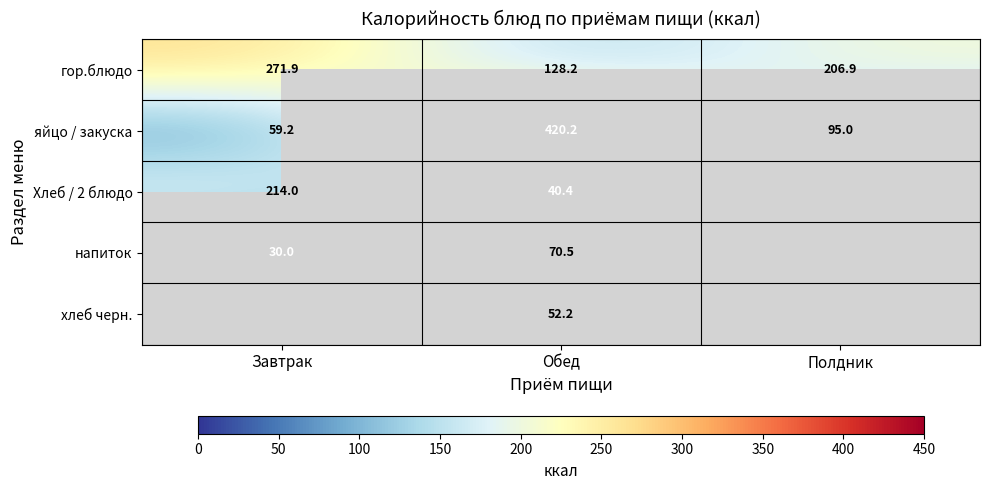

What is the difference between the гор.блюдо values at Полдник and Обед?

78.7